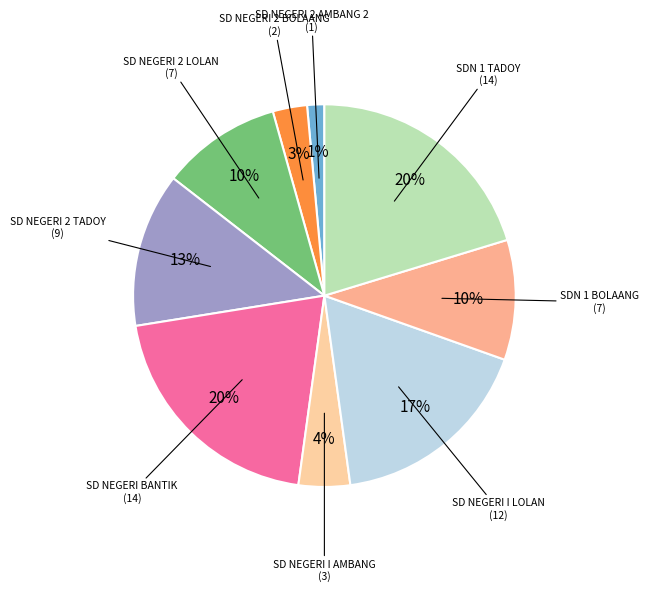

How many slices are in this pie chart?

9